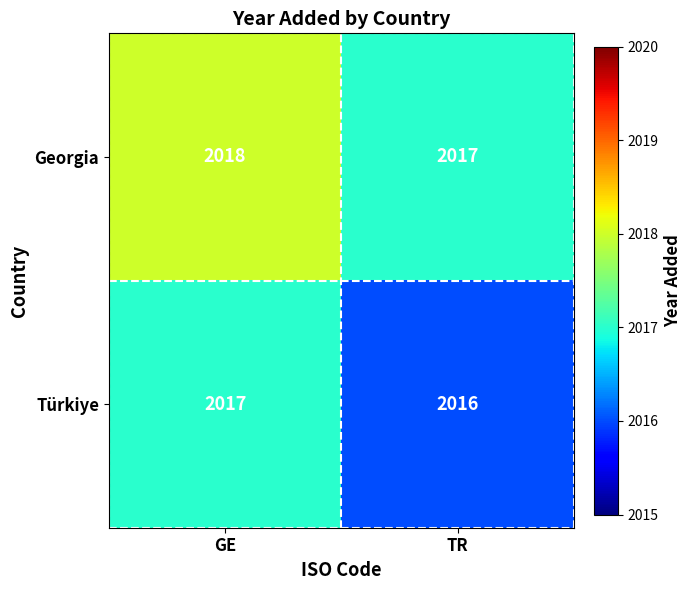

Reading left to right, what are all the values shown in this chart?

Georgia: 2018	2017
Türkiye: 2017	2016